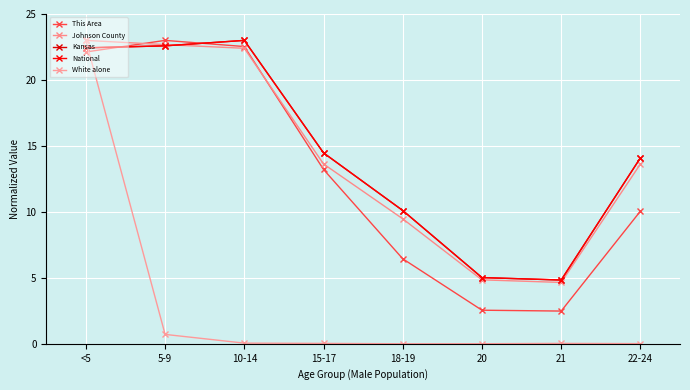

Is this an area chart (filled region under the line)?

No